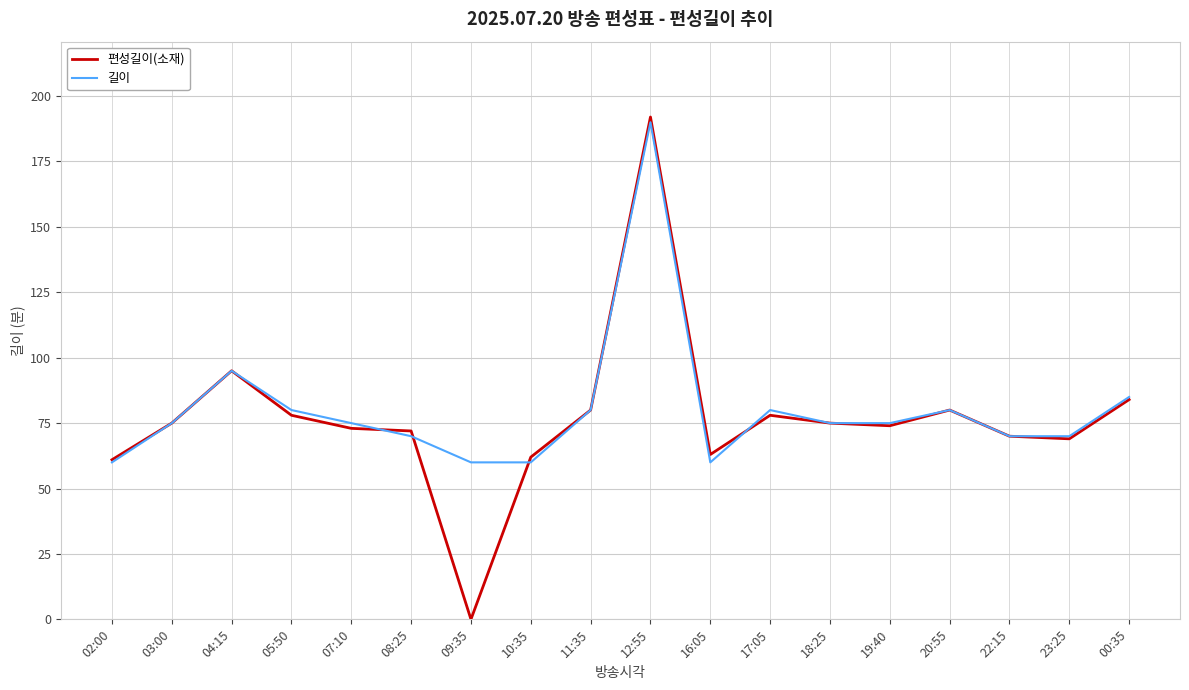

True or false: 길이 and 편성길이(소재) cross at least once.

True